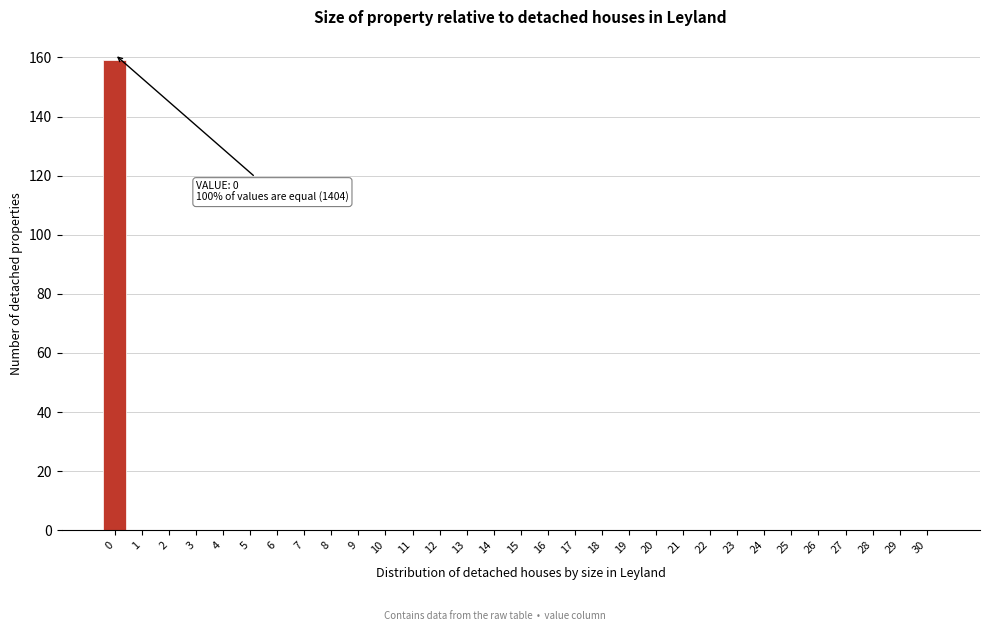

What is the sum of all values?

159